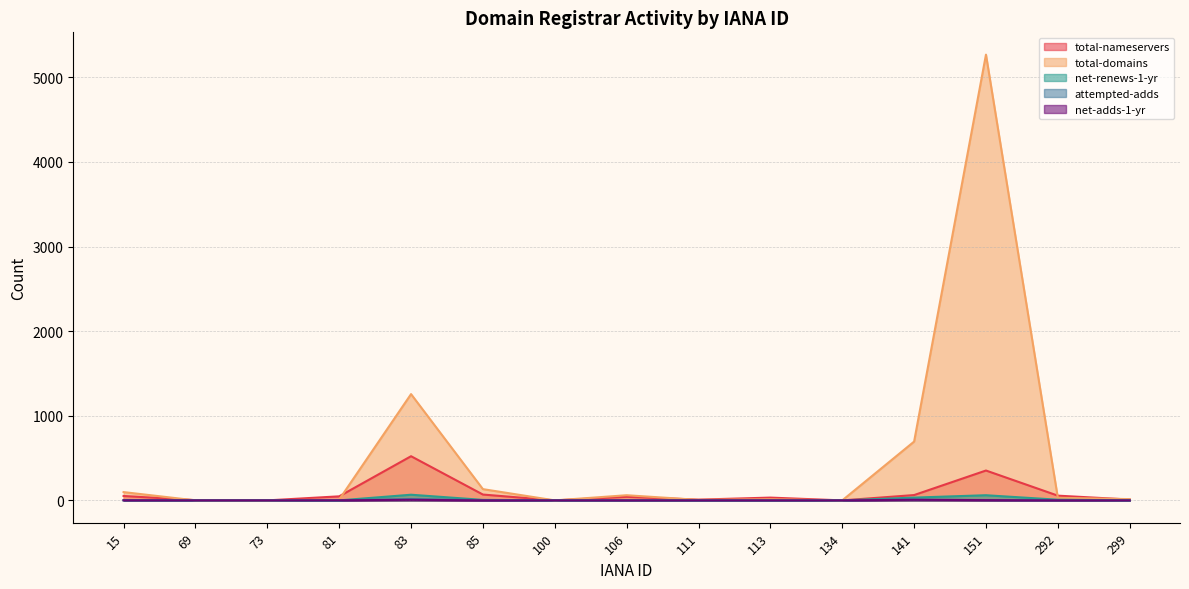

Which series changed the most between 81 and 113?

total-nameservers